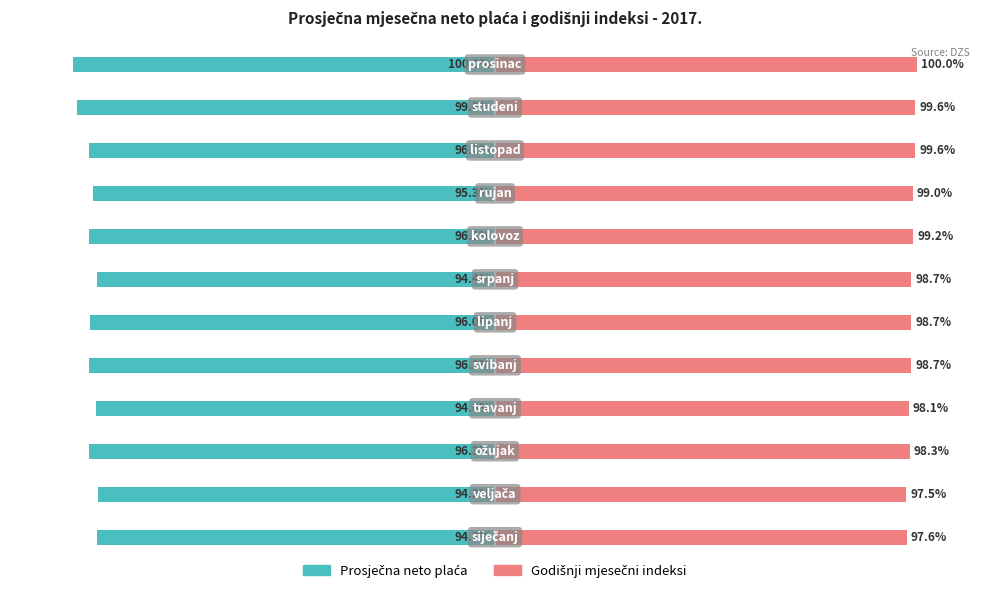

True or false: Godišnji mjesečni indeksi has a value of 166.4 at 3.

False